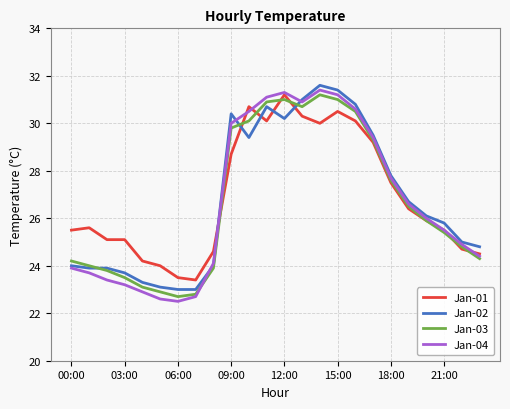

True or false: Jan-02 and Jan-01 intersect in this chart.

True